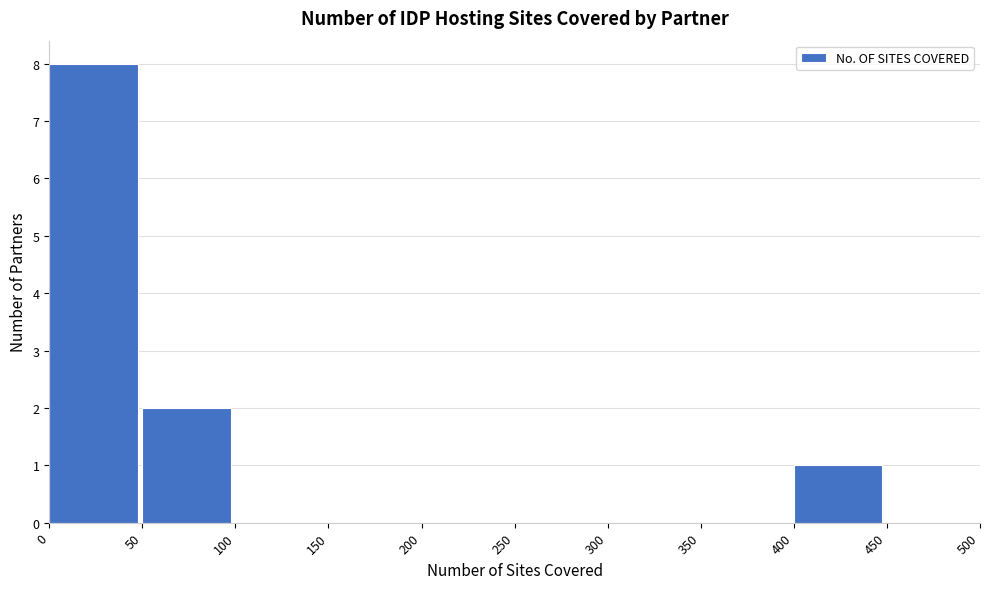

Reading left to right, list every bar in this chart as the range it spans on the x-axis followed by its height. The values are not printed on the chart, so give them approximately, as read against the axis.

0 to 50: 8
50 to 100: 2
100 to 150: 0
150 to 200: 0
200 to 250: 0
250 to 300: 0
300 to 350: 0
350 to 400: 0
400 to 450: 1
450 to 500: 0